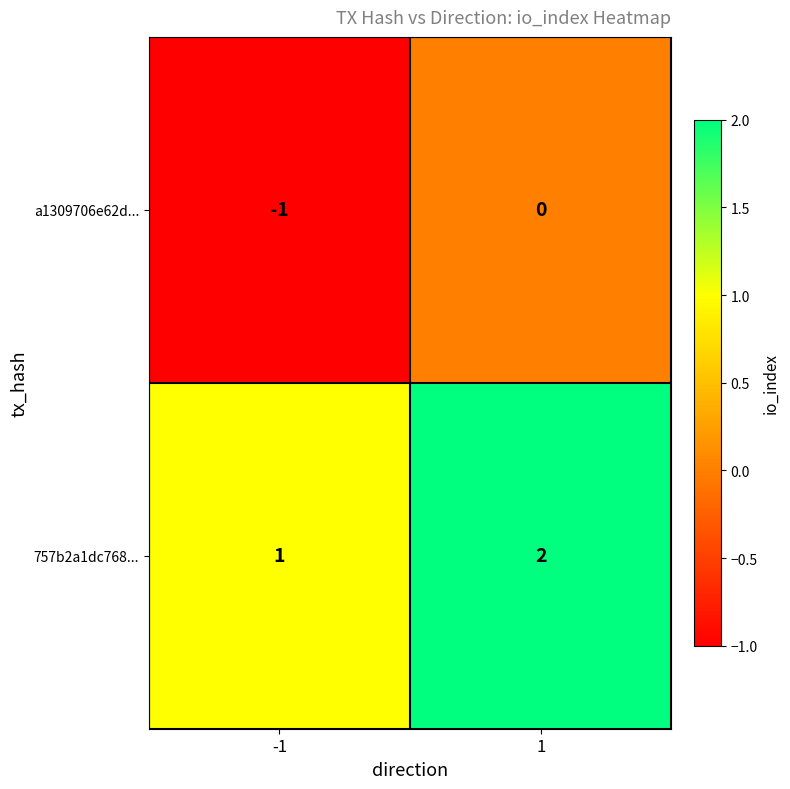

List the series in order of their peak value, highest first.

757b2a1dc768..., a1309706e62d...